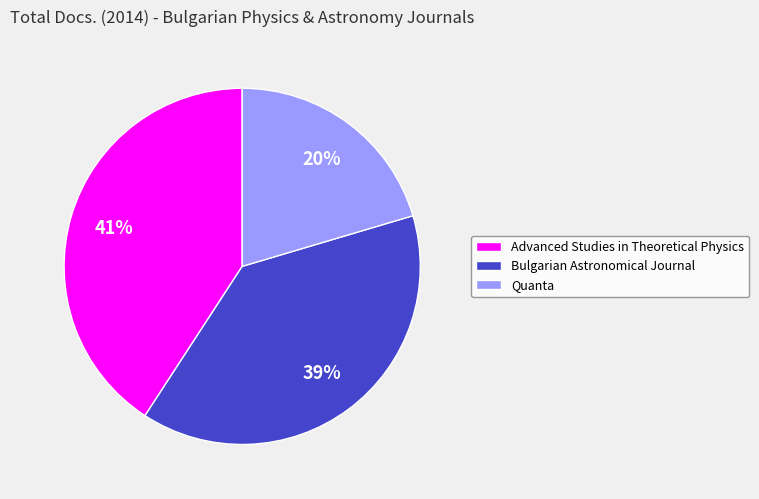

Does any single category account for the majority?

No